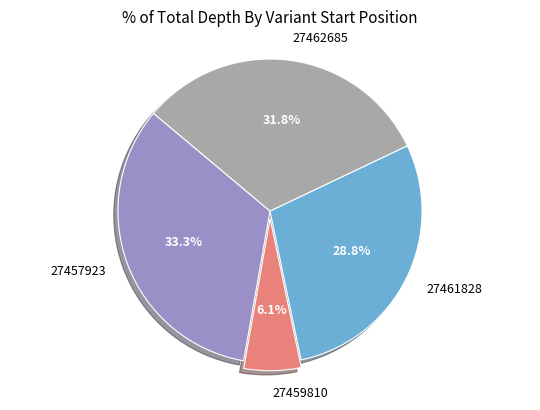

Approximately how many times larger is the value at 27457923 compared to 27462685?

1.0